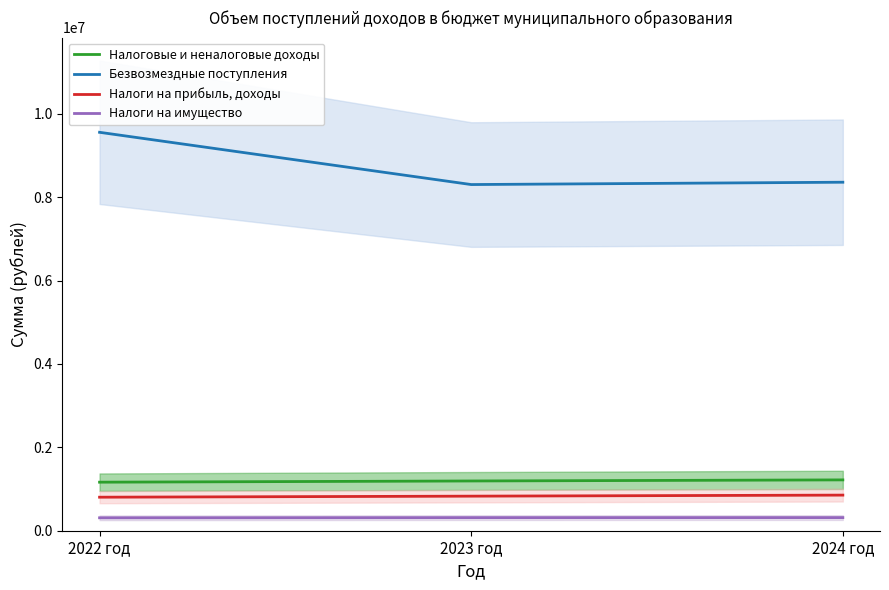

What is the greatest value displayed?

9554989.0